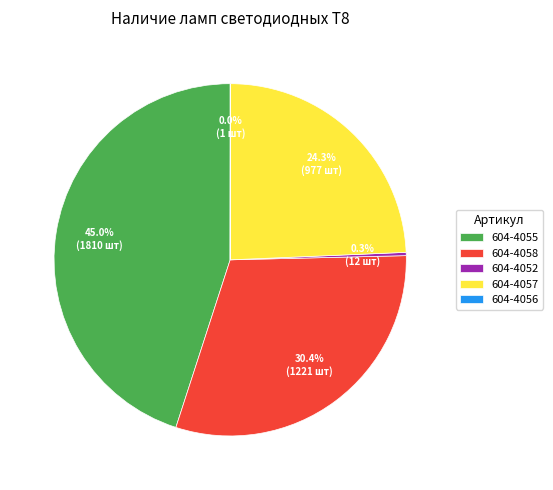

To the nearest percent, what is the difference between the 604-4052 and 604-4055 slice percentages?

45%